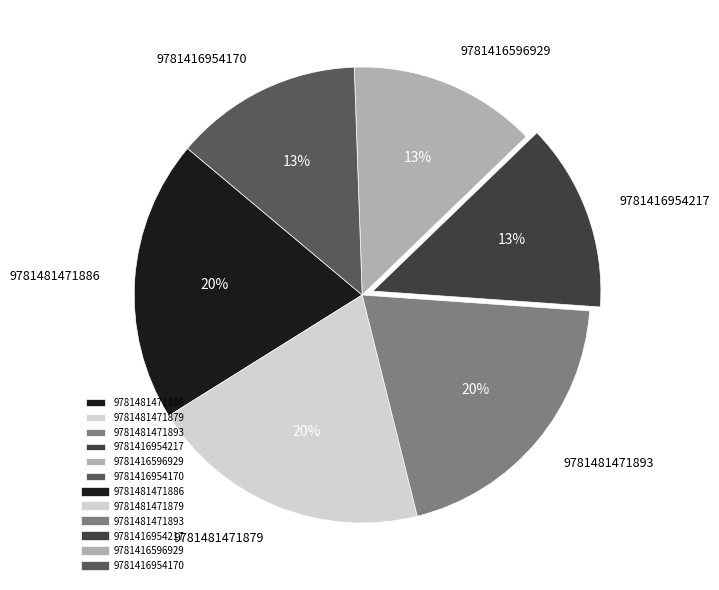

Do 9781416596929 and 9781481471893 together represent more than half of the pie?

No